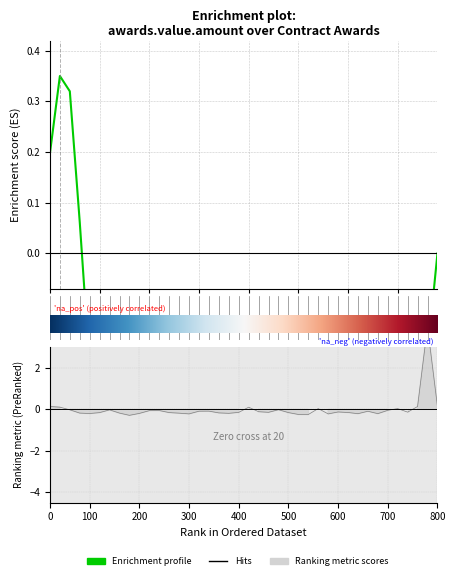

How many values are below zero?

32